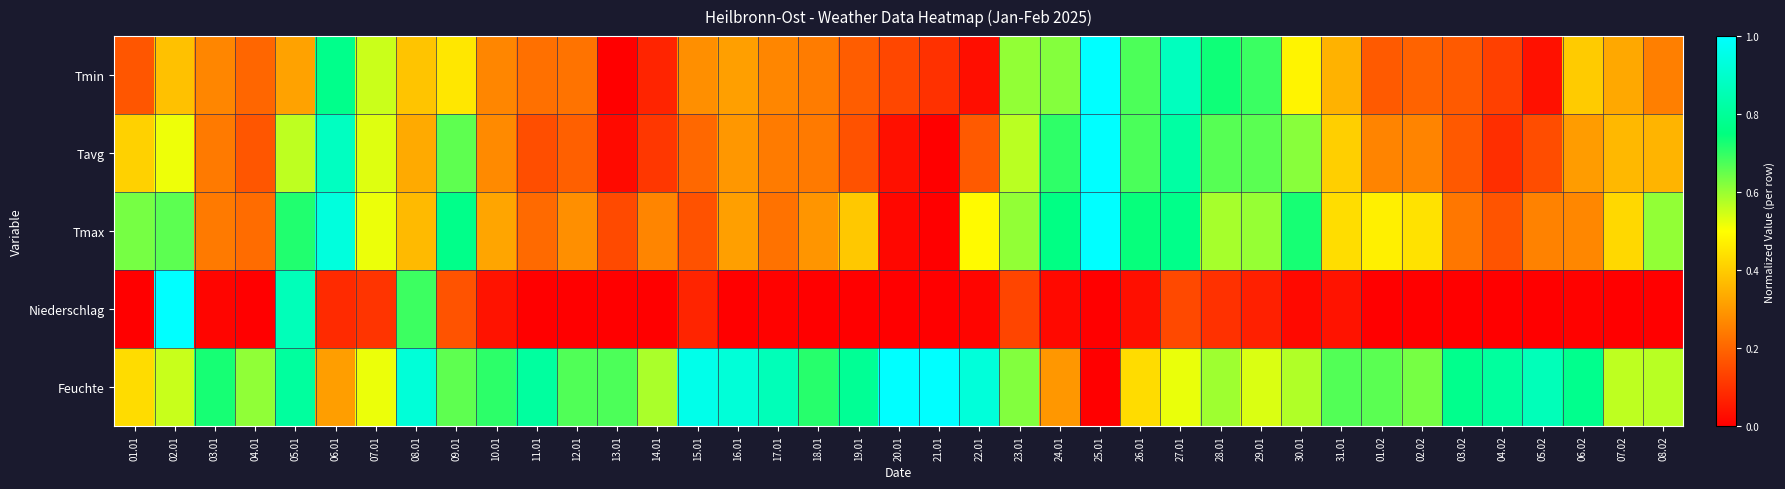

Which series has the largest total across all categories?

Feuchte